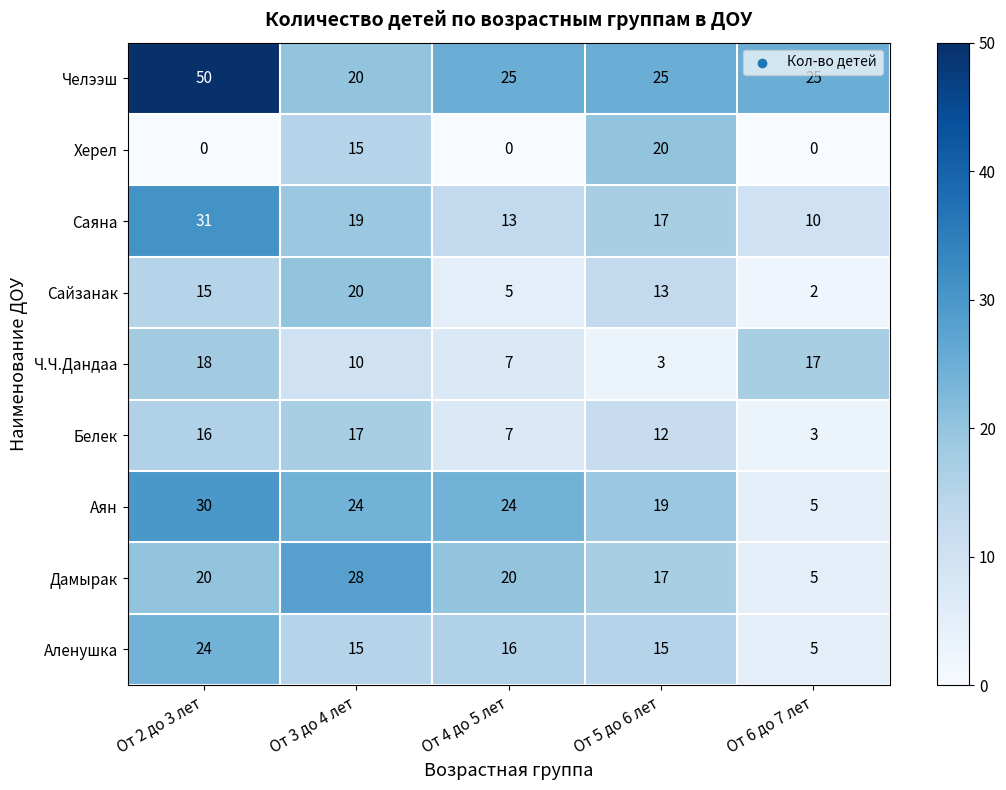

What is the maximum value shown in the chart?

50